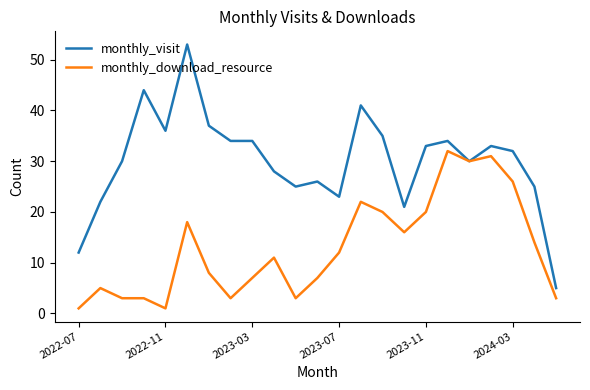

Which series has the largest range (max minus min)?

monthly_visit